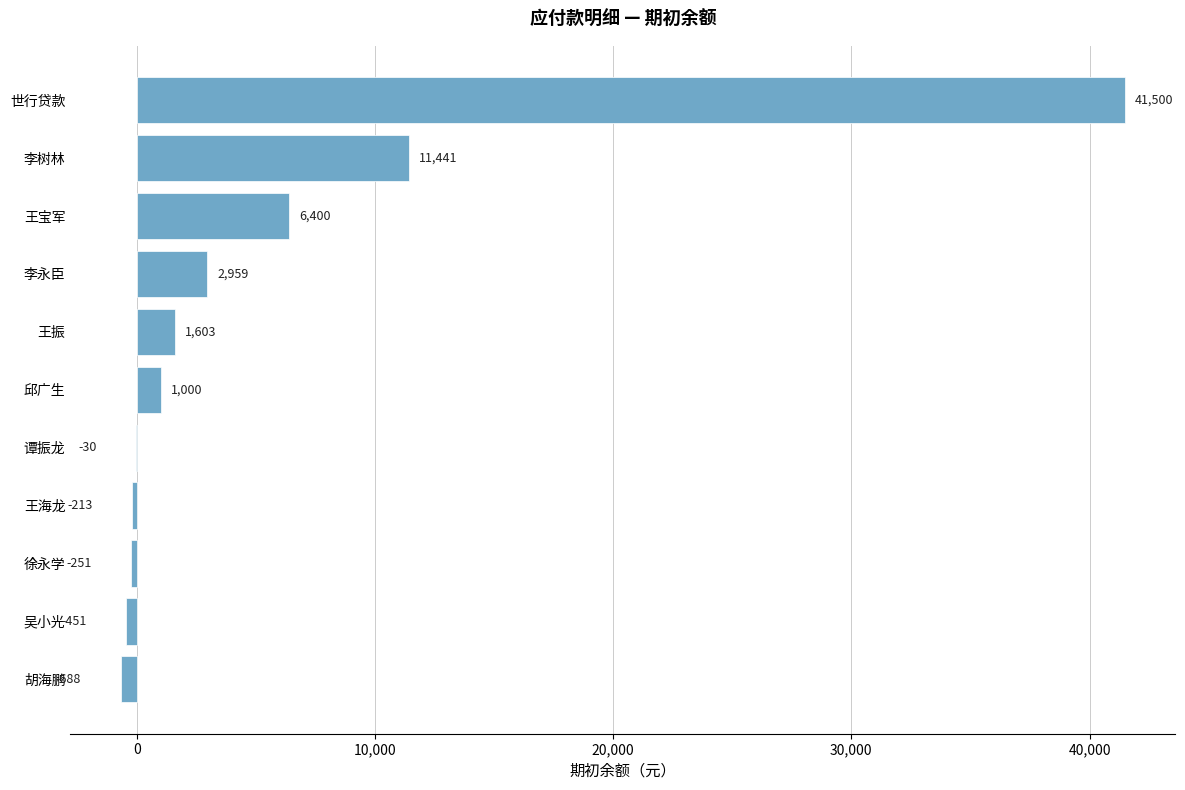

The chart shows a value of 41500 at 世行贷款. True or false?

True